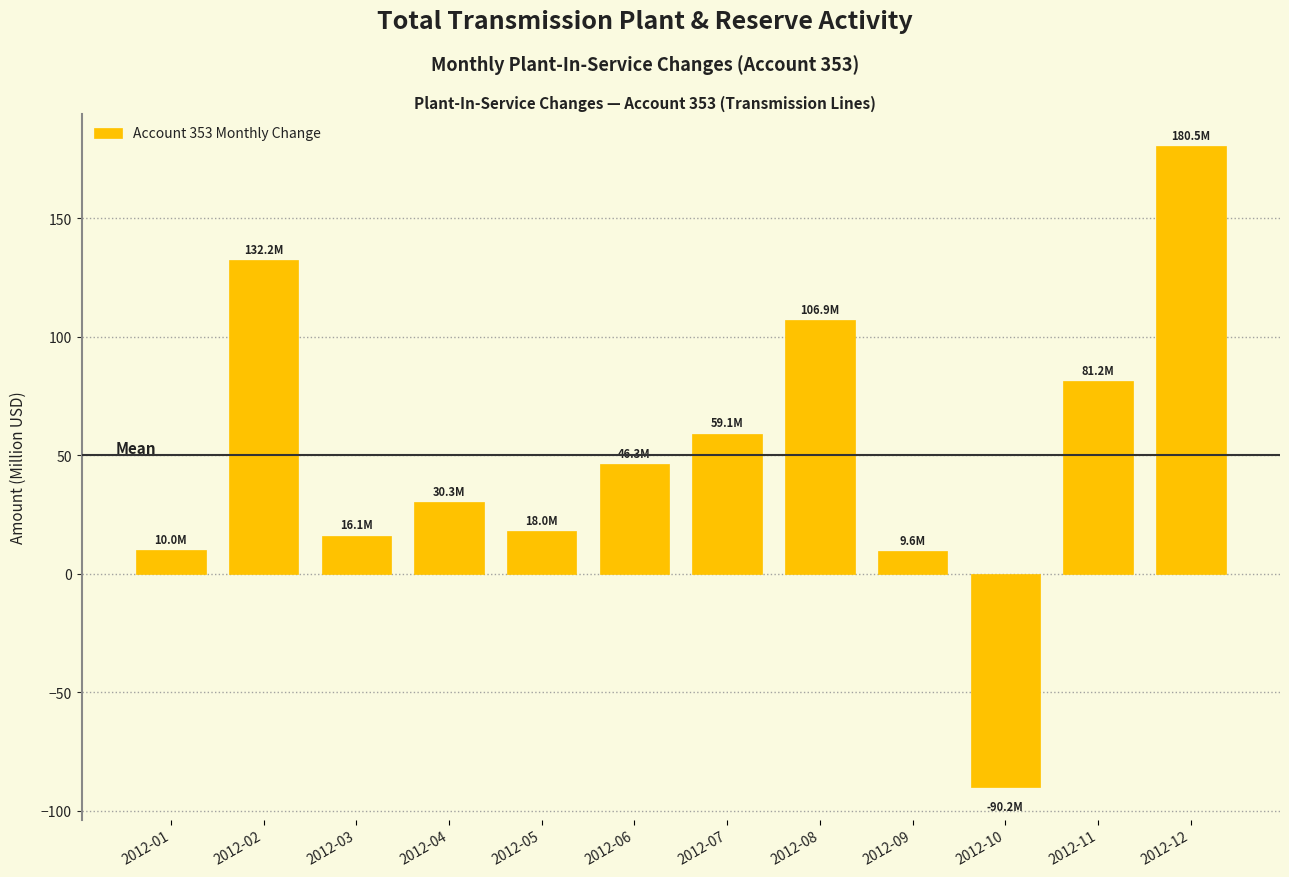

What is the difference between the maximum and minimum values?

270.6